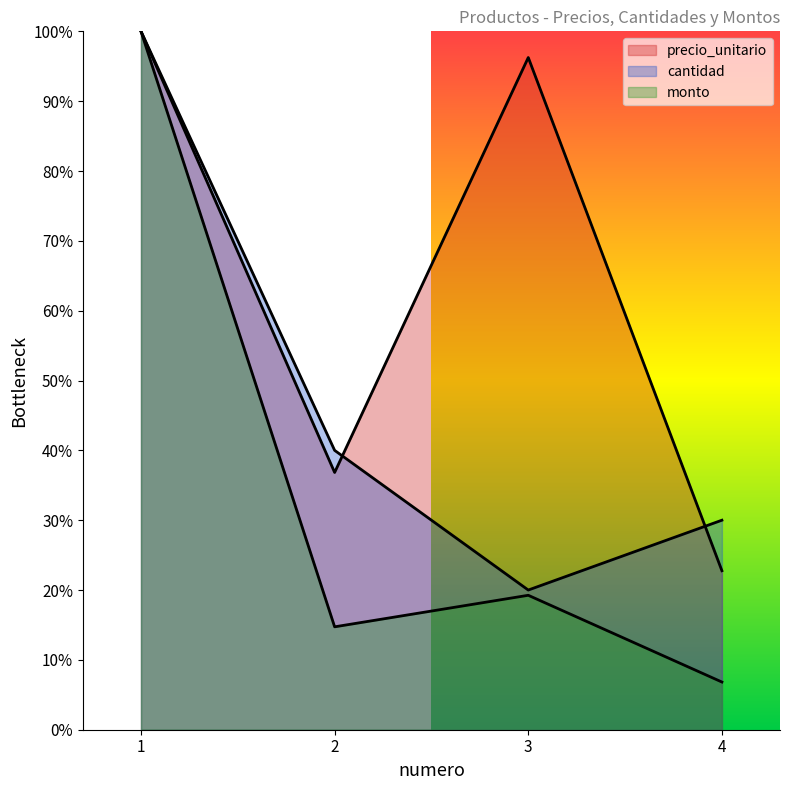

Is it true that monto equals 8.5 at 2?

False